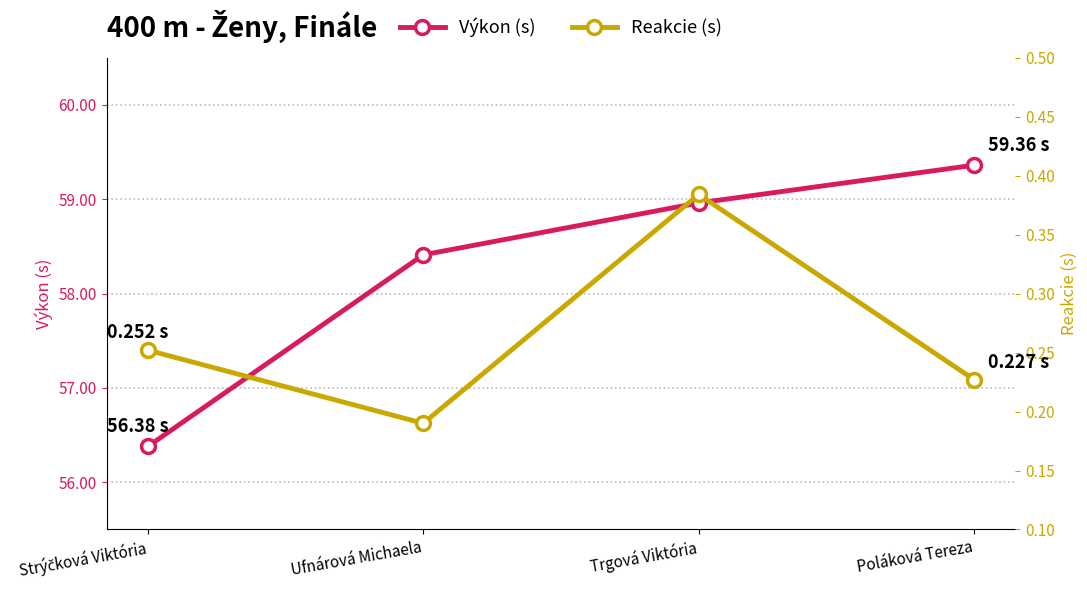

What position from the right is Strýčková Viktória?

4